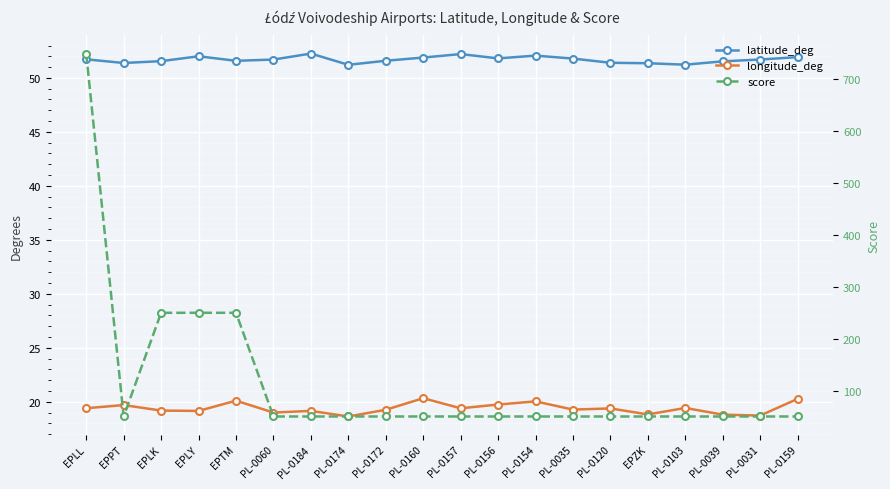

What is the spread (max minus min) of values at PL-0103?

31.8